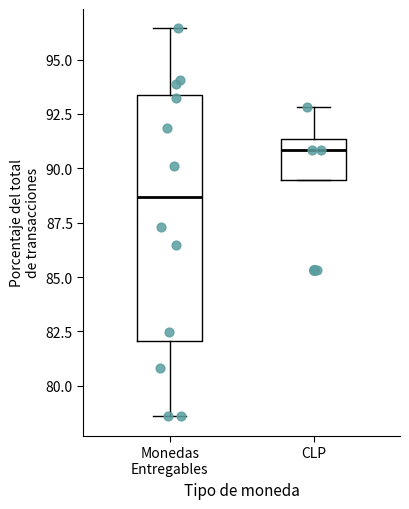

Reading left to right, read every box against the y-axis: the position of its median line, the range the box covers, and the ends of its whiskers. The values are not printed on the chart, so give them approximately, as read against the axis.

Monedas Entregables: median 88.5, box 82.0 to 93.5, whiskers 78.5 to 96.5
CLP: median 91.0, box 89.5 to 91.5, whiskers 89.5 to 93.0